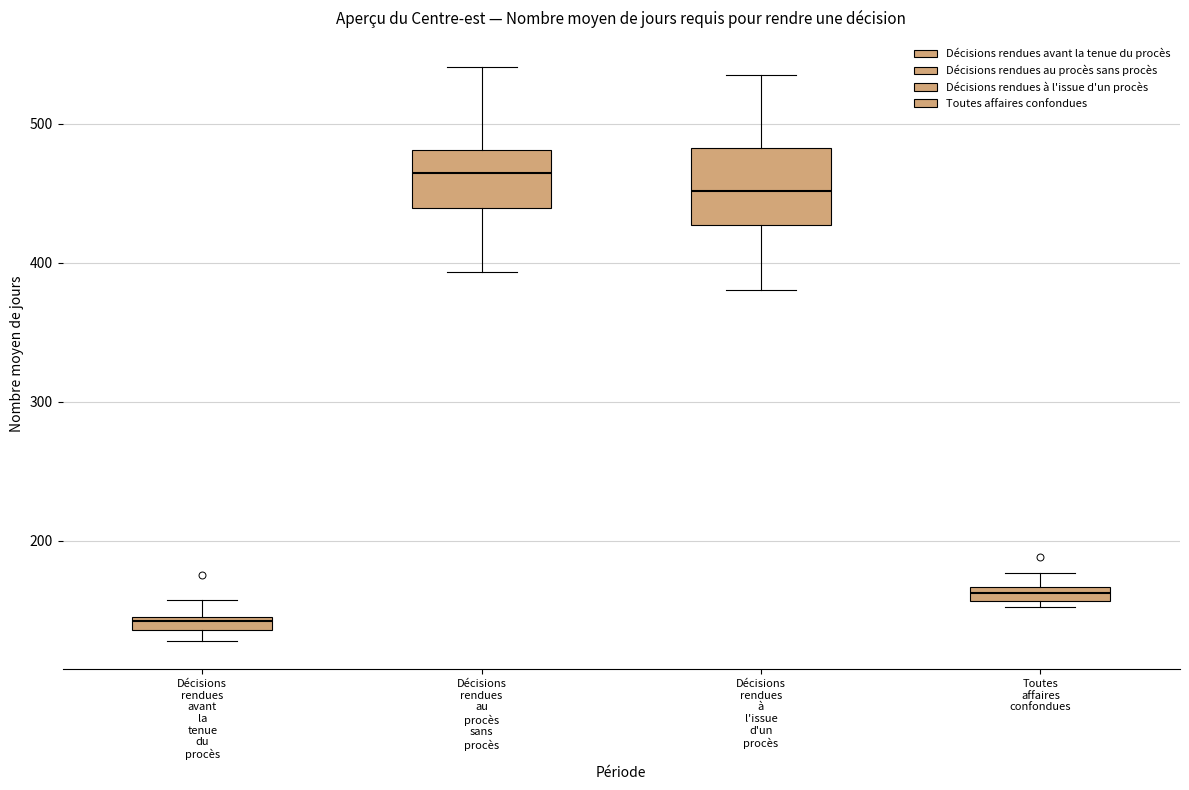

Comparing the boxes themselves (not the whiskers), which one is the tallest?

Décisions rendues à l'issue d'un procès